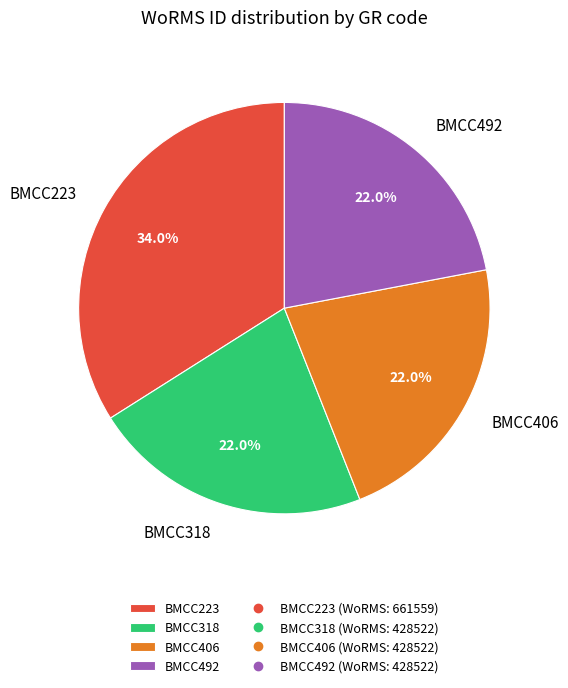

What portion of the pie excludes BMCC492?

78.0%